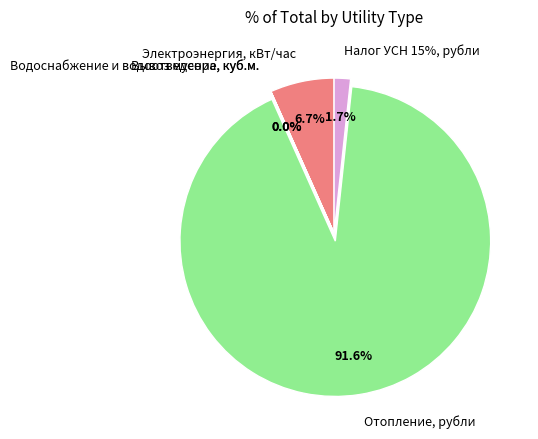

True or false: Водоснабжение и водоотведение, куб.м. accounts for 1% of the total.

False